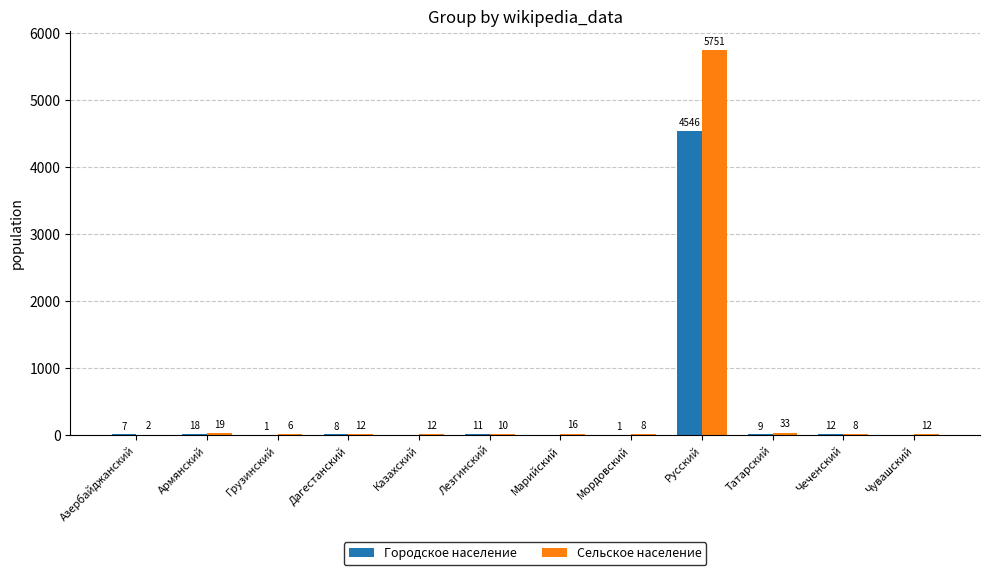

What is the sum of the Городское население values at Армянский and Русский?

4564